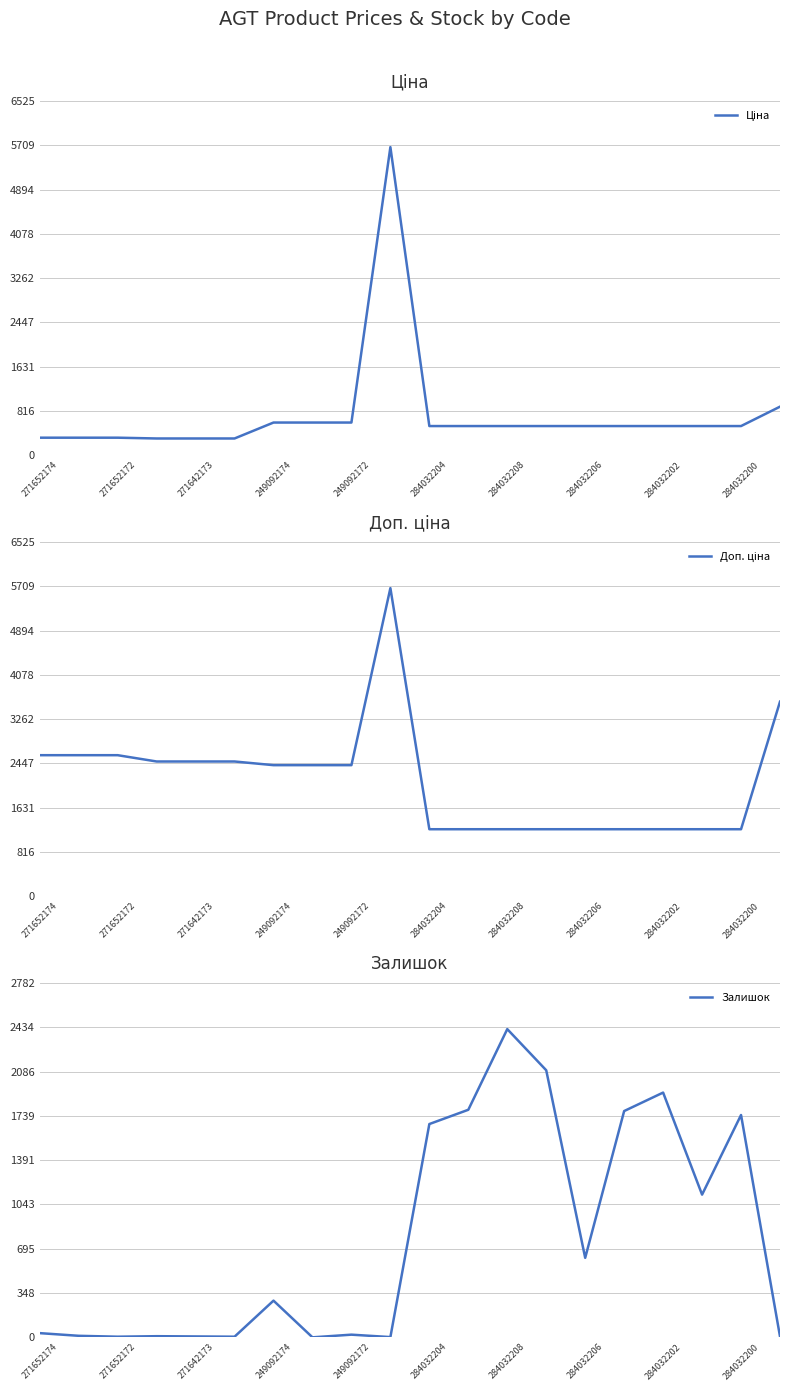

Is it true that Залишок equals 67 at 249092174?

False